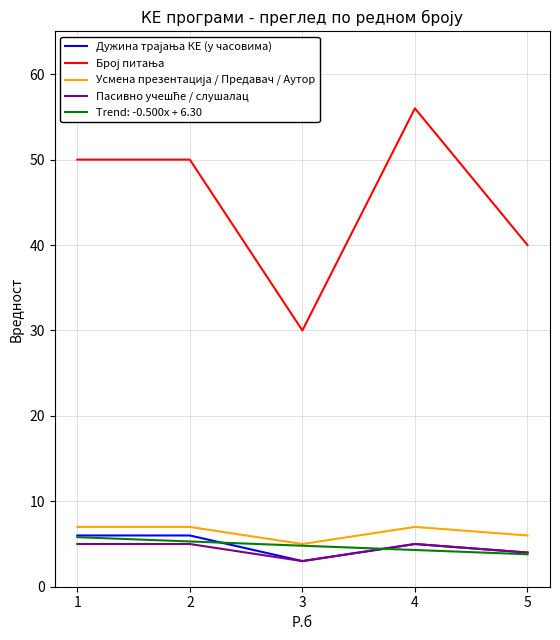

What is the total value across all series at 1?

73.8